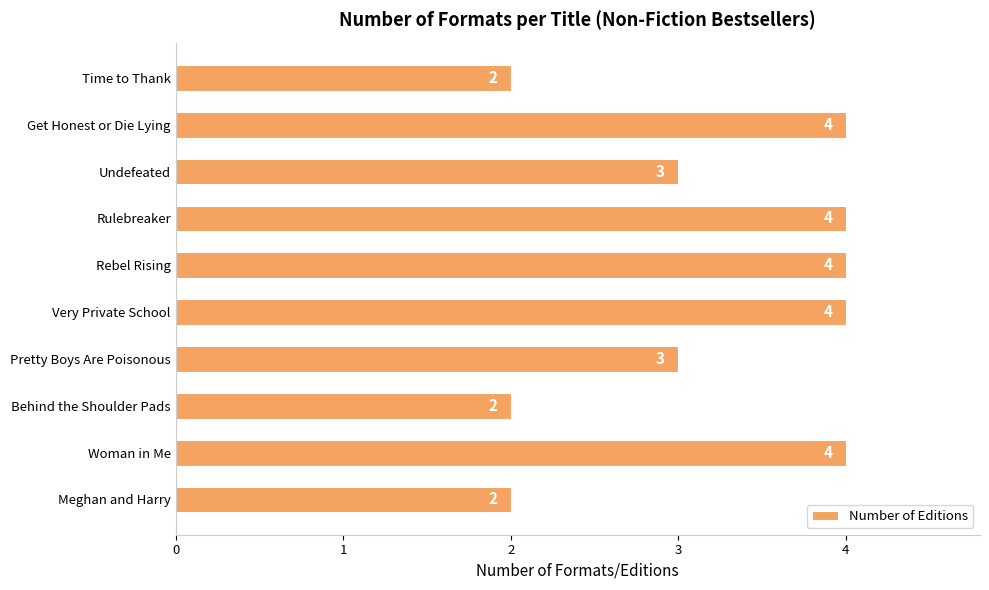

Does the chart contain stacked bars?

No